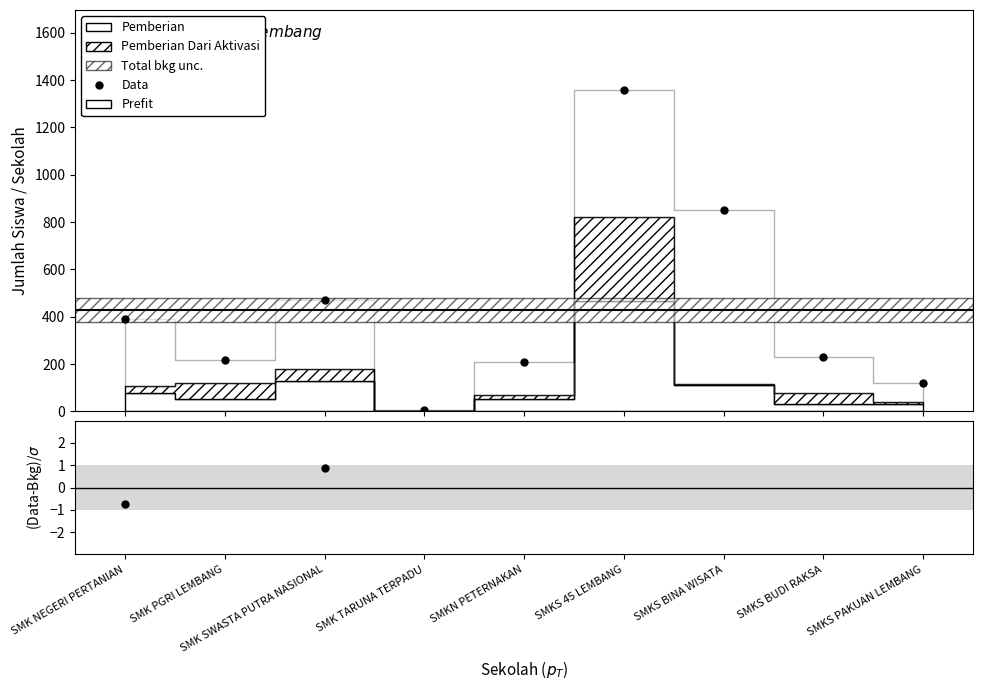

What is the label of the 4th point from the left?

SMK TARUNA TERPADU